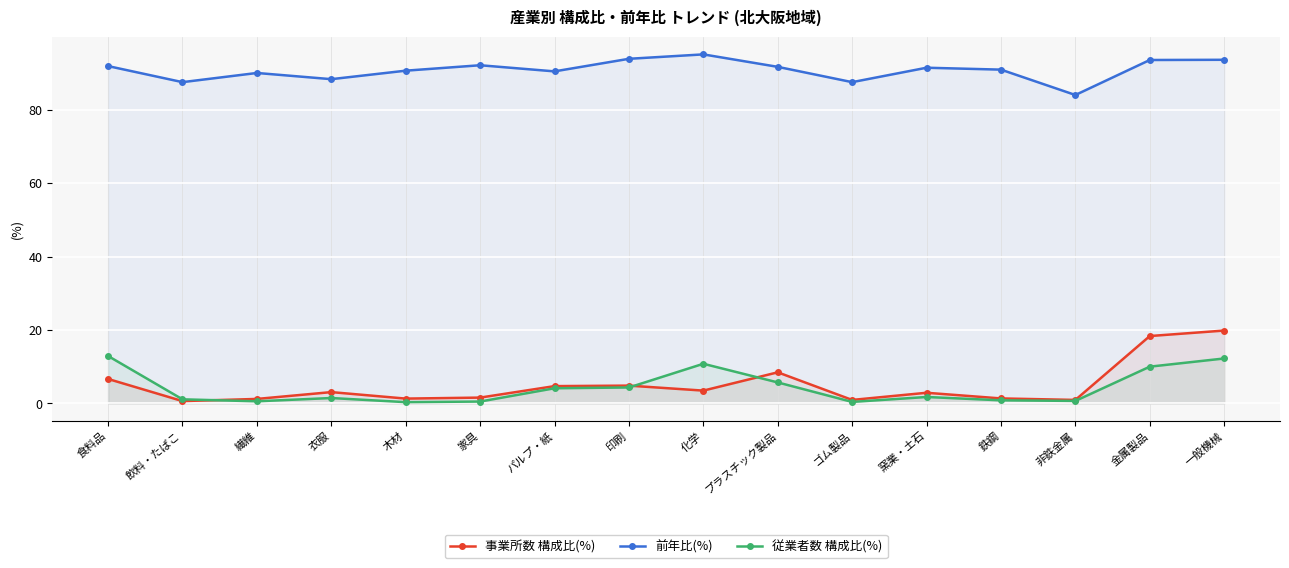

Which has a higher value, ゴム製品 or 化学?

化学